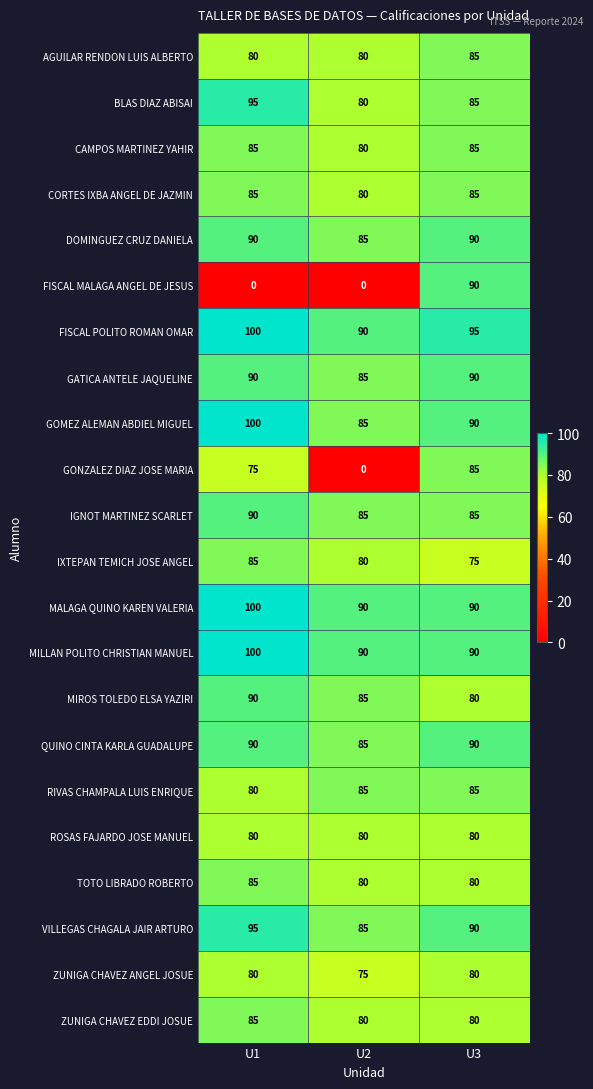

List the labels in order of MIROS TOLEDO ELSA YAZIRI value, largest first.

U1, U2, U3